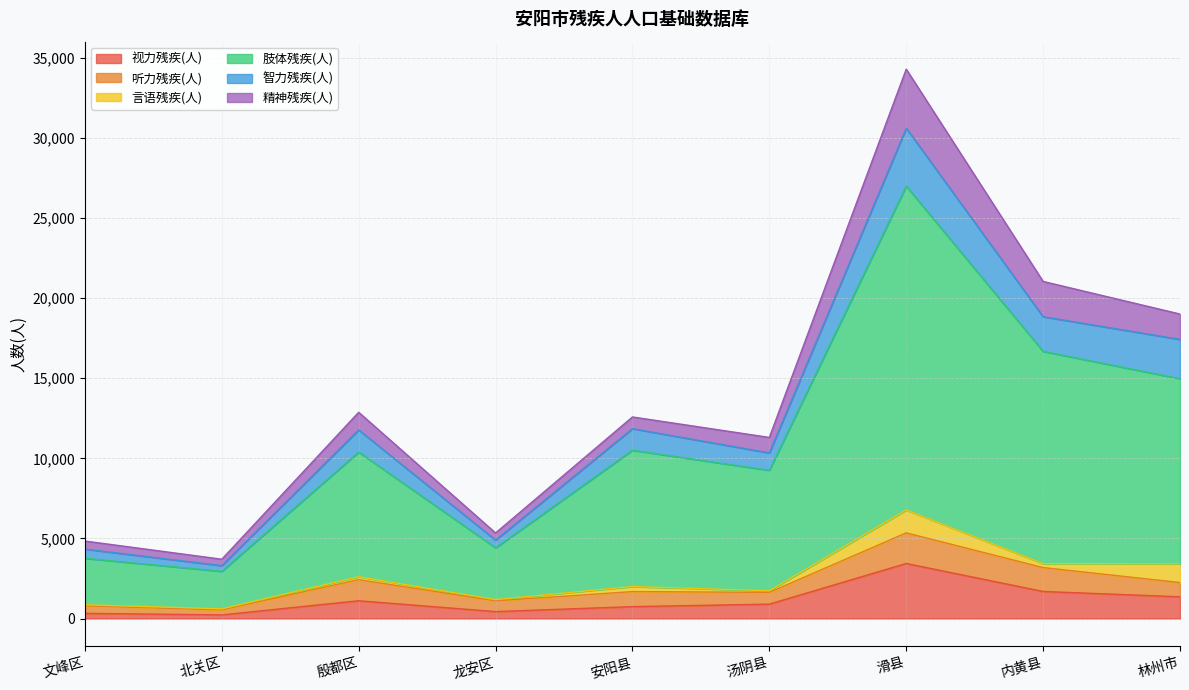

How many lines are shown in the chart?

6